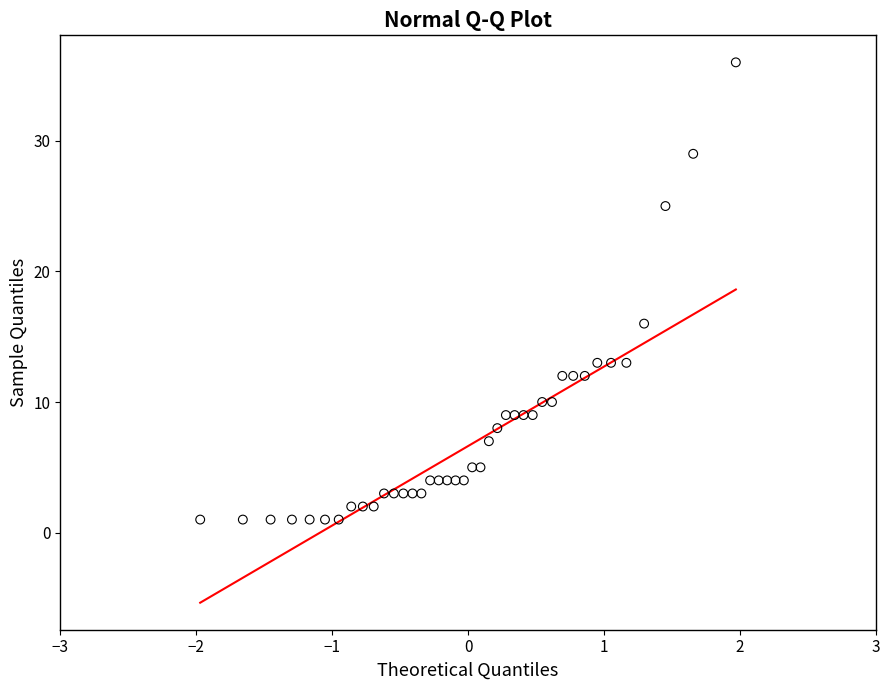

What Y value in the scatter plot is closest to 18?

16